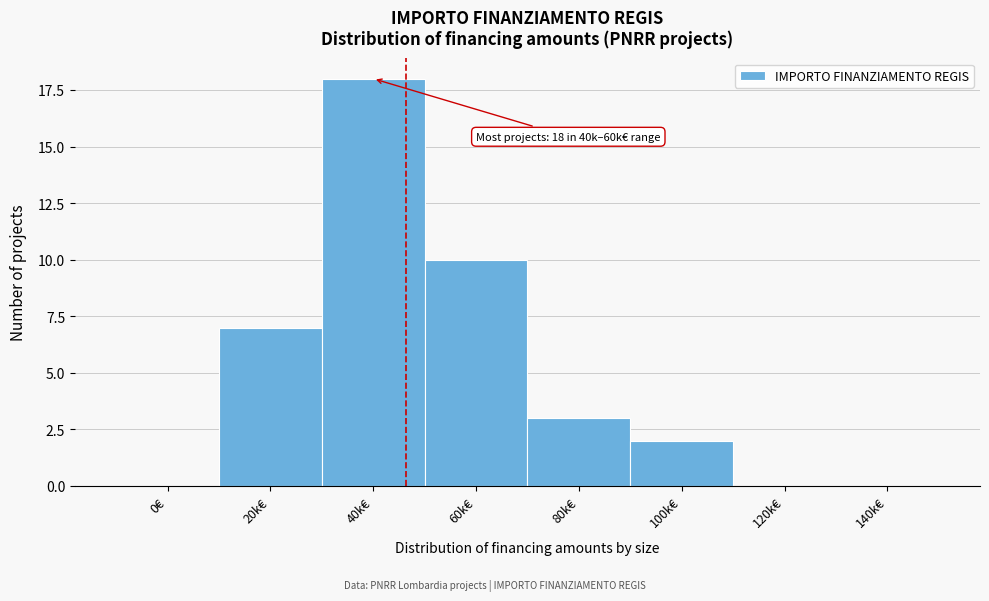

Reading left to right, what are all the values shown in this chart?

0€=0	20k€=7	40k€=18	60k€=10	80k€=3	100k€=2	120k€=0	140k€=0